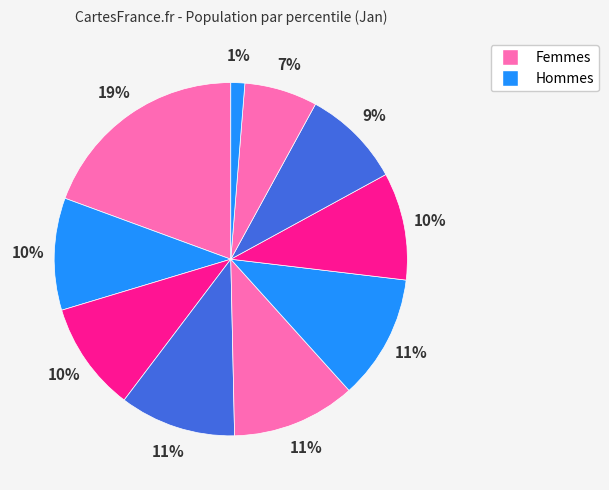

How many slices are in this pie chart?

10